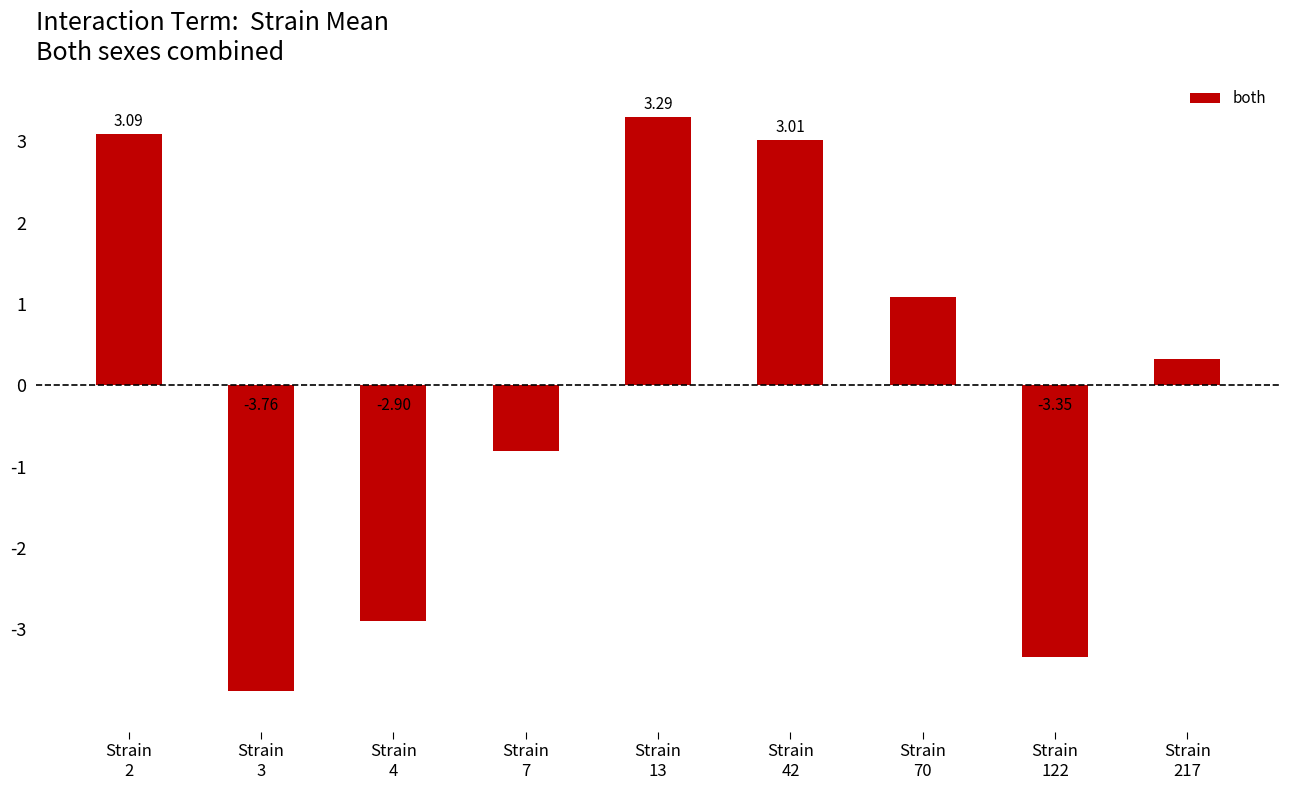

What is the difference between the maximum and minimum values?

7.1